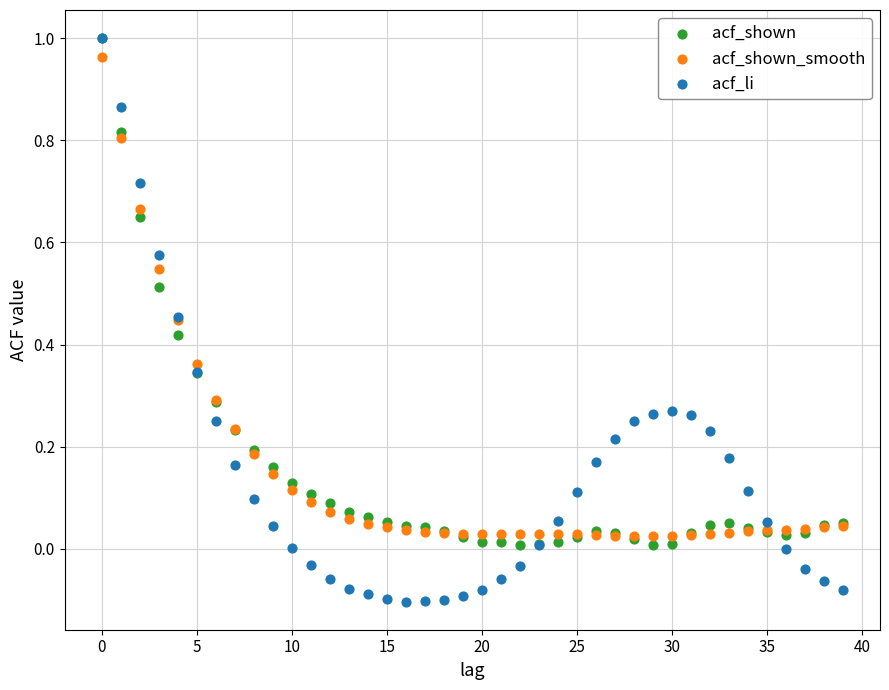

Which series has the largest Y range (max minus min)?

acf_li